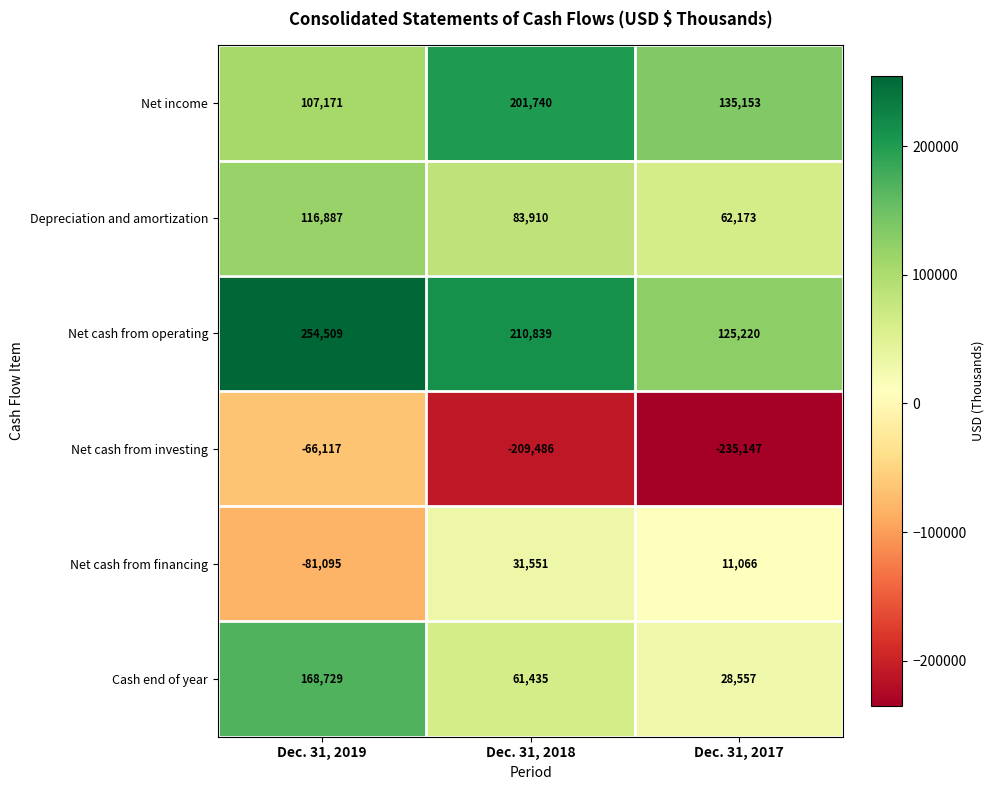

Read the Depreciation and amortization value at Dec. 31, 2019.

116887